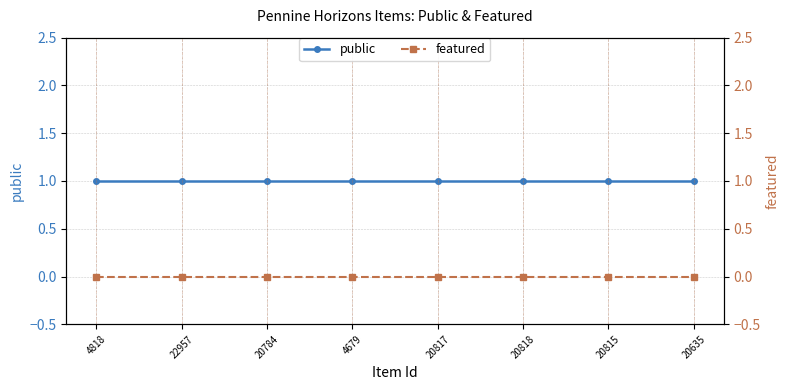

What is the greatest value displayed?

1